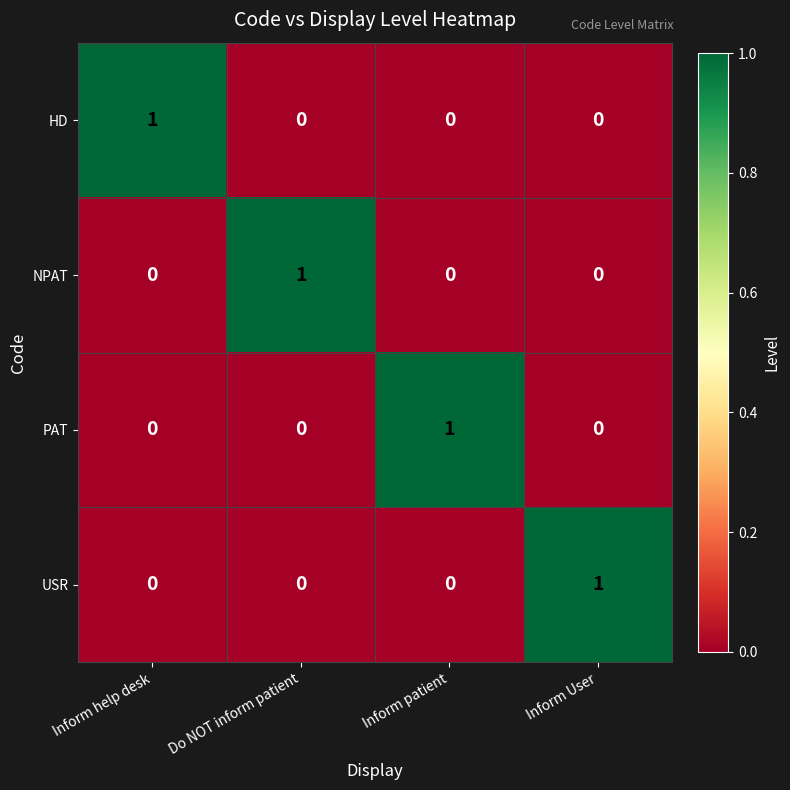

Count the USR values in the range 0 to 1.

4